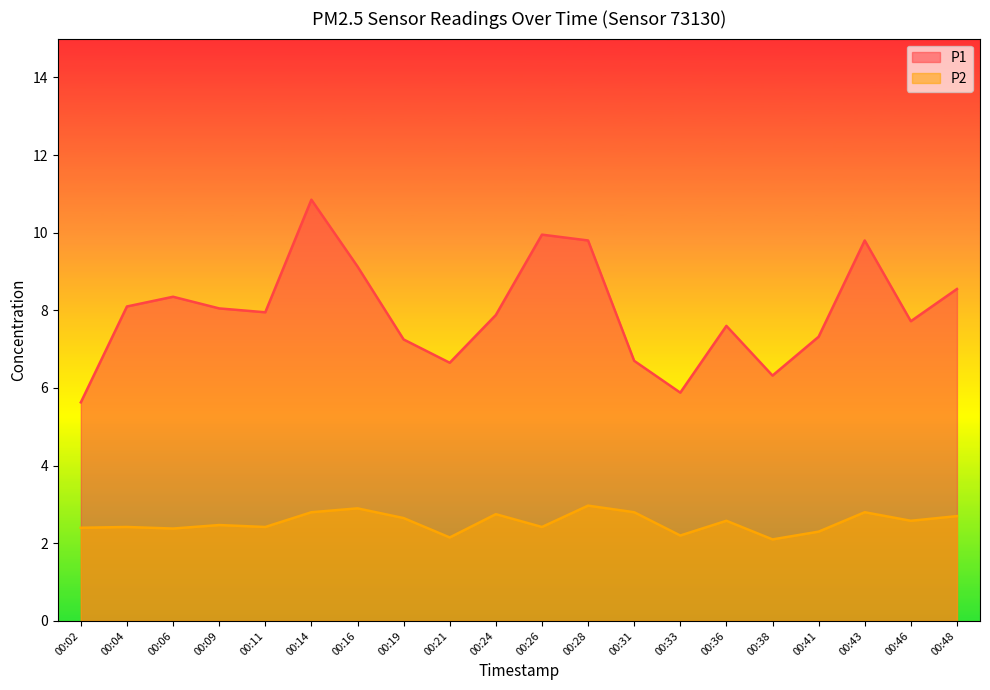

Is it true that P1 equals 9.8 at 00:28?

True